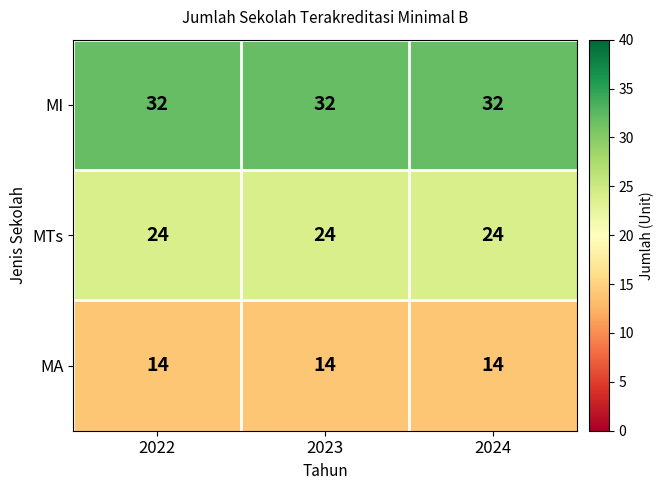

What is the minimum value for MTs?

24